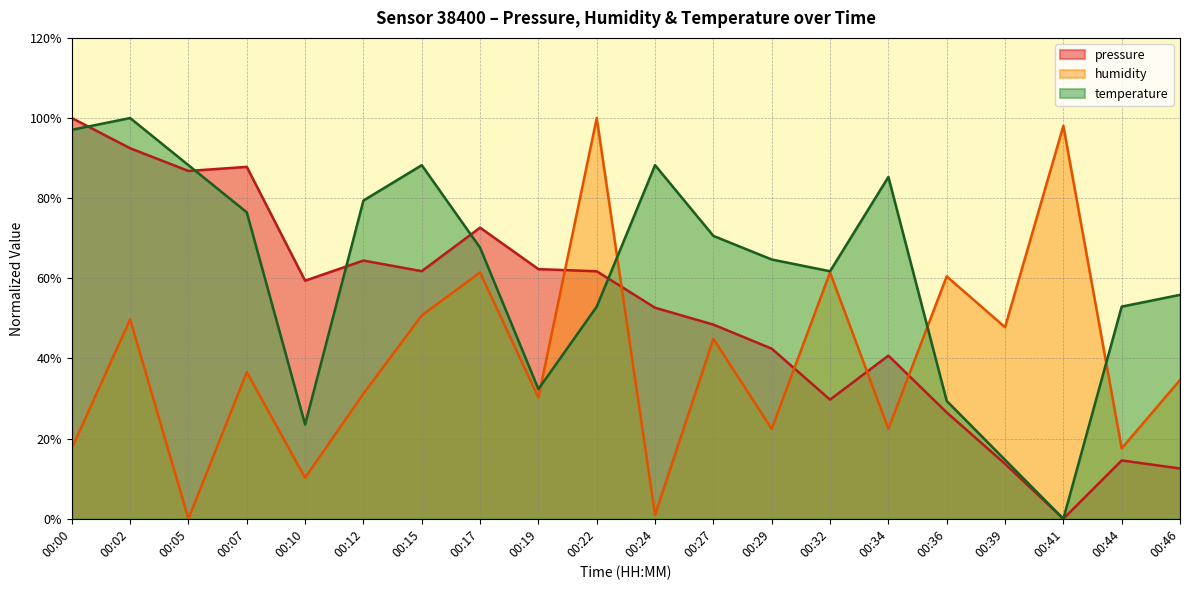

How many positive values does the temperature series have?

19